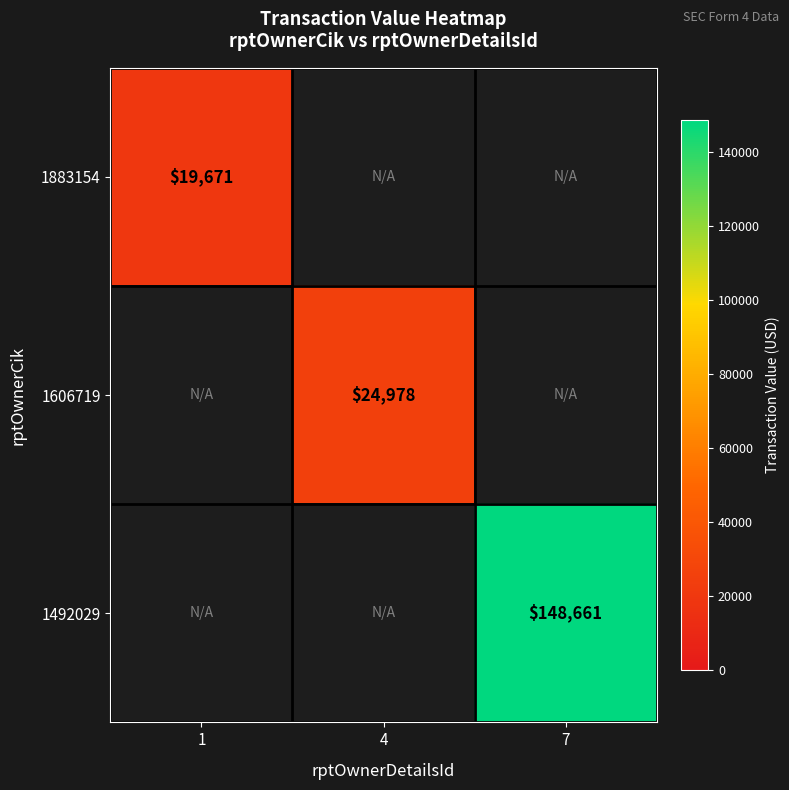

Is it true that 1883154 equals 9720 at 1?

False